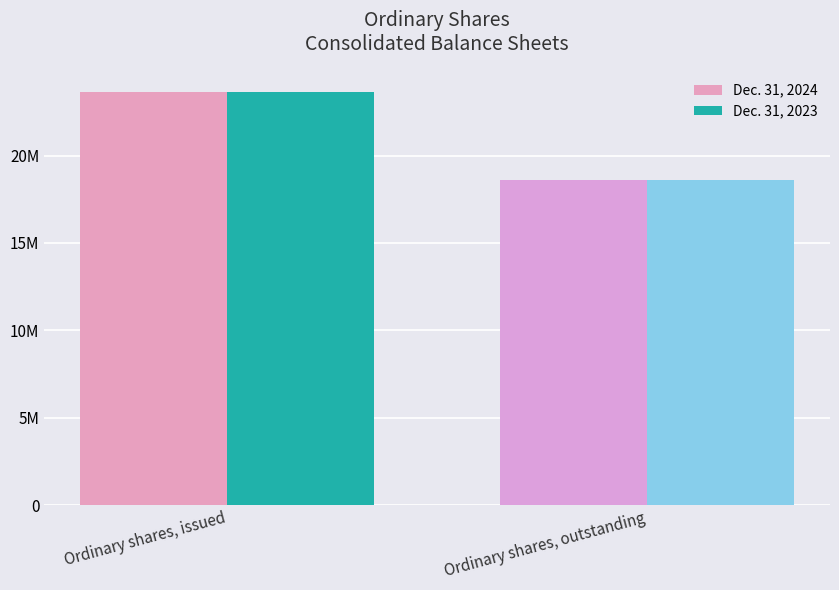

What is the average value of the Dec. 31, 2023 series?

21124772